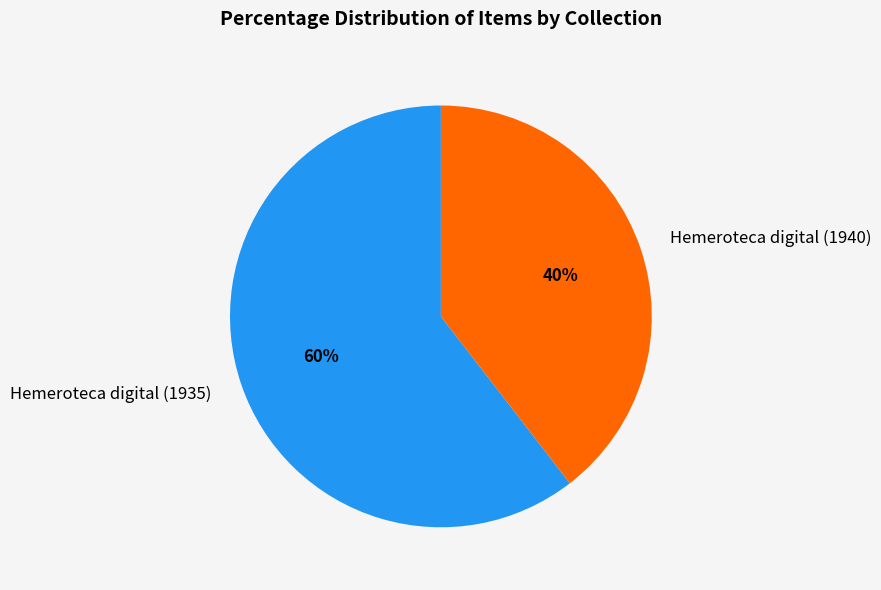

Combined, do Hemeroteca digital (1935) and Hemeroteca digital (1940) account for over 50%?

Yes